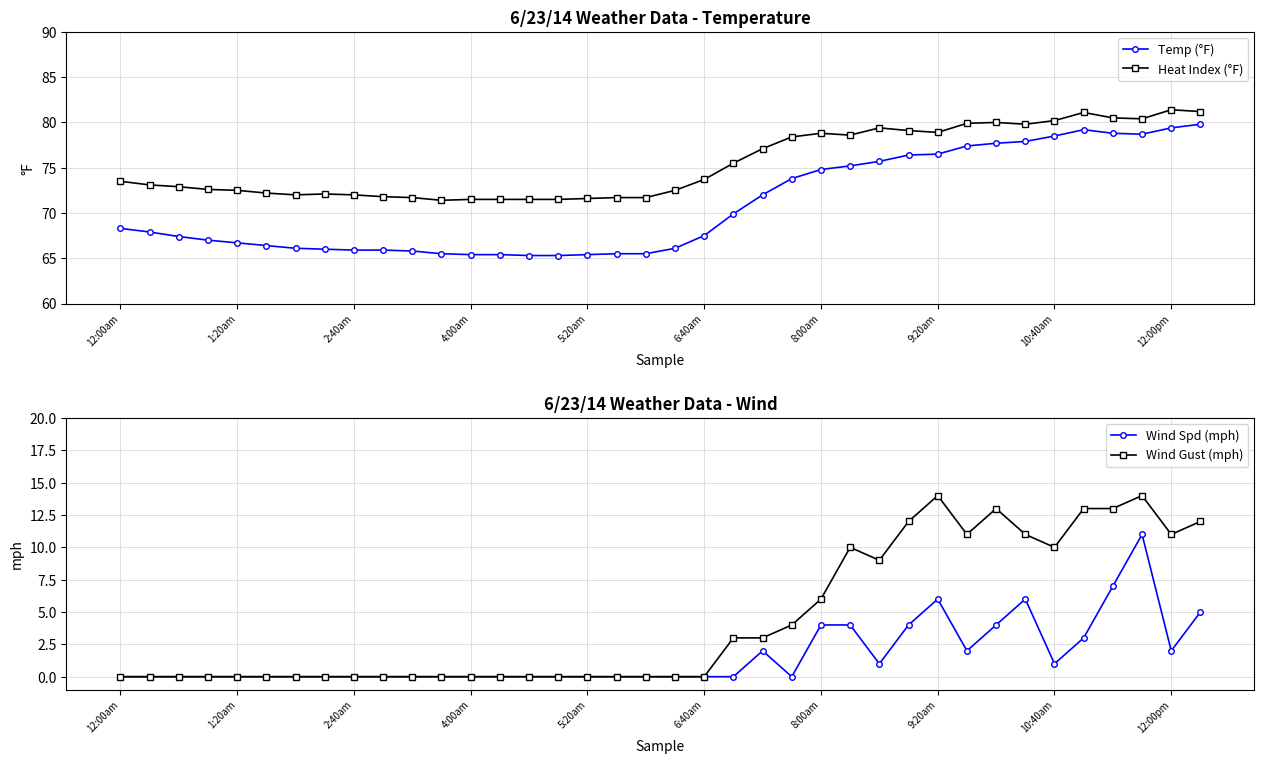

The value of Heat Index (°F) at 17 is 71.7. True or false?

True